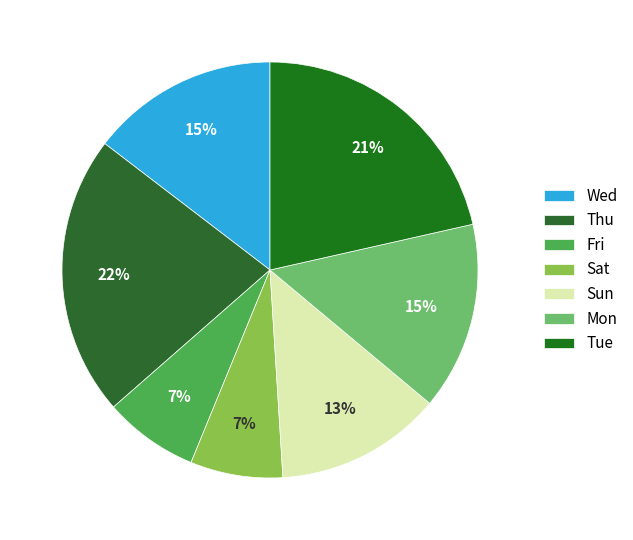

Is it true that Thu is 6% of the pie?

False